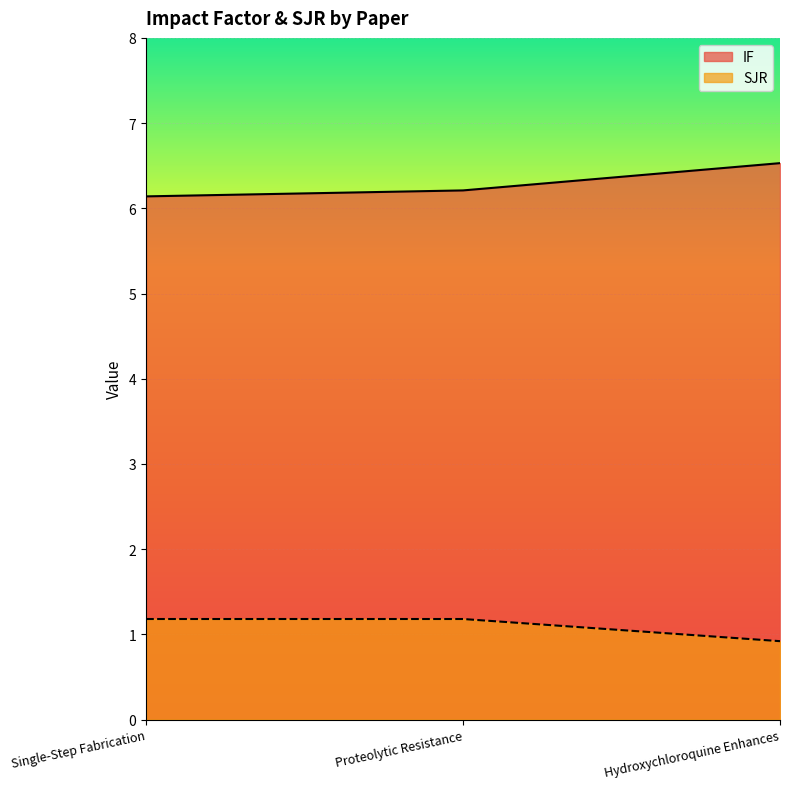

Reading right to left, extract all data points from this chart.

IF: Hydroxychloroquine Enhances=6.5	Proteolytic Resistance=6.2	Single-Step Fabrication=6.1
SJR: Hydroxychloroquine Enhances=0.9	Proteolytic Resistance=1.2	Single-Step Fabrication=1.2